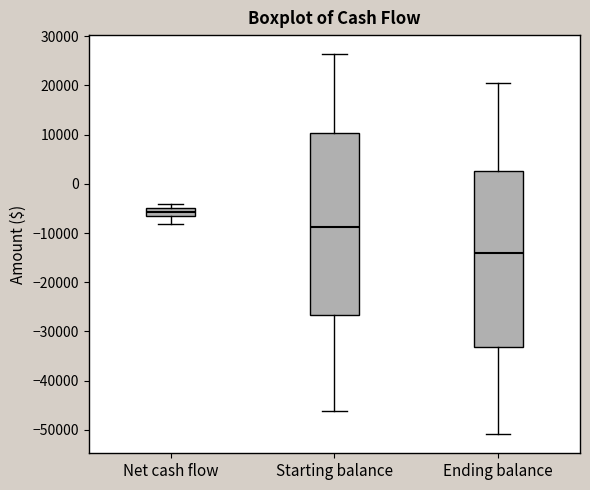

Which box is the tallest, from its lower edge to its upper edge?

Starting balance